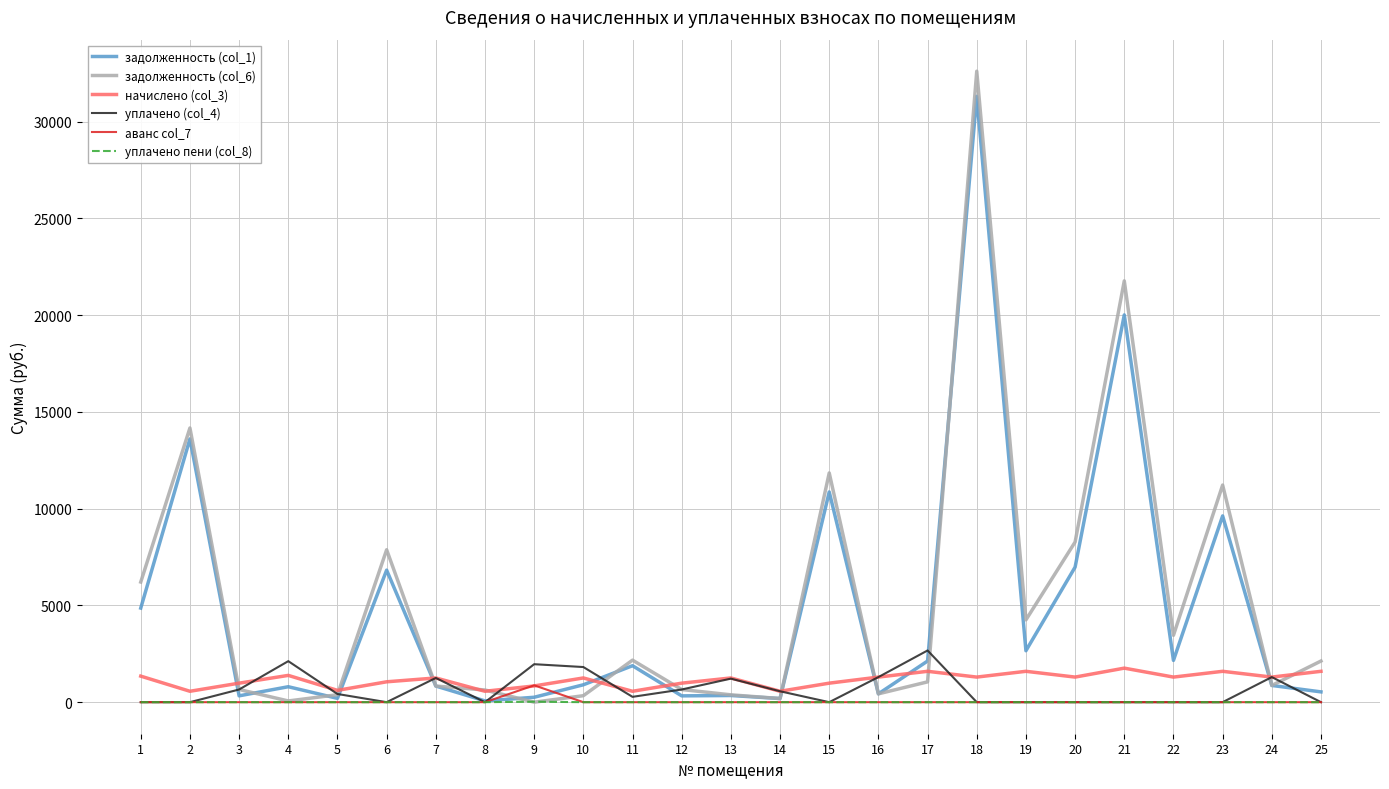

What is the difference between the maximum and minimum values in the уплачено (col_4) series?

2672.2